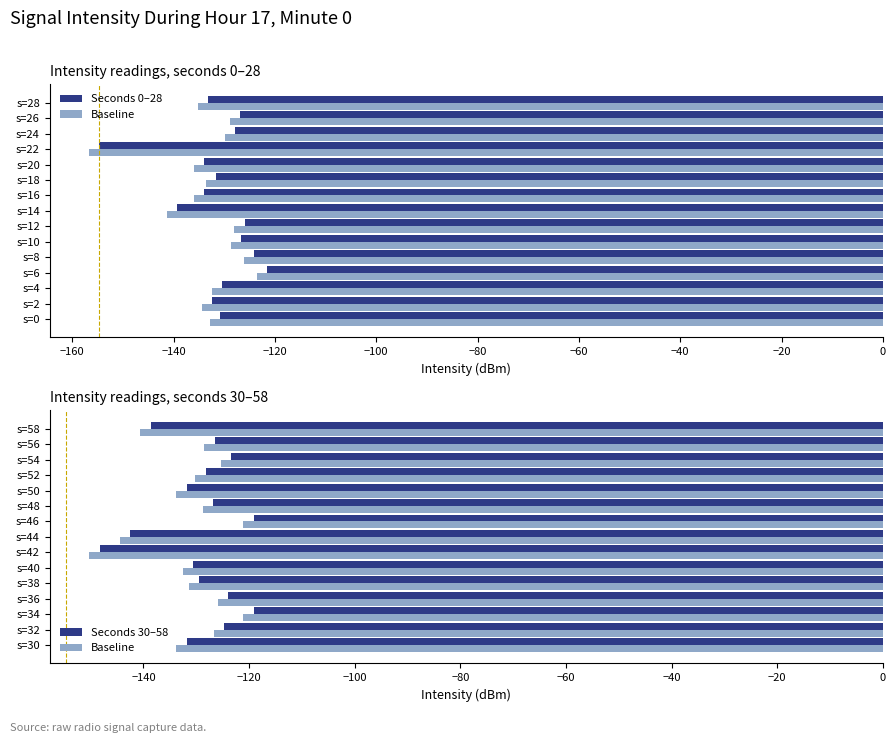

Is it true that Seconds 30–58 equals -197.8 at s=52?

False